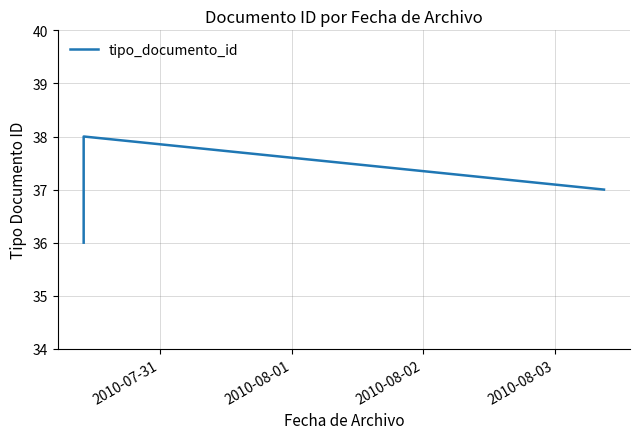

Reading right to left, extract all data points from this chart.

37	38	38	36